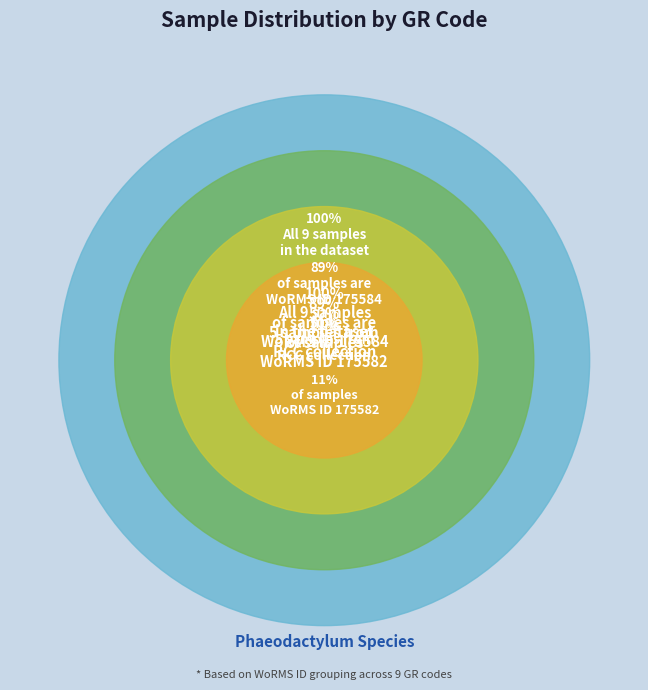

To the nearest percent, what is the combined percentage of RCC2967 and RCC7641?

22%